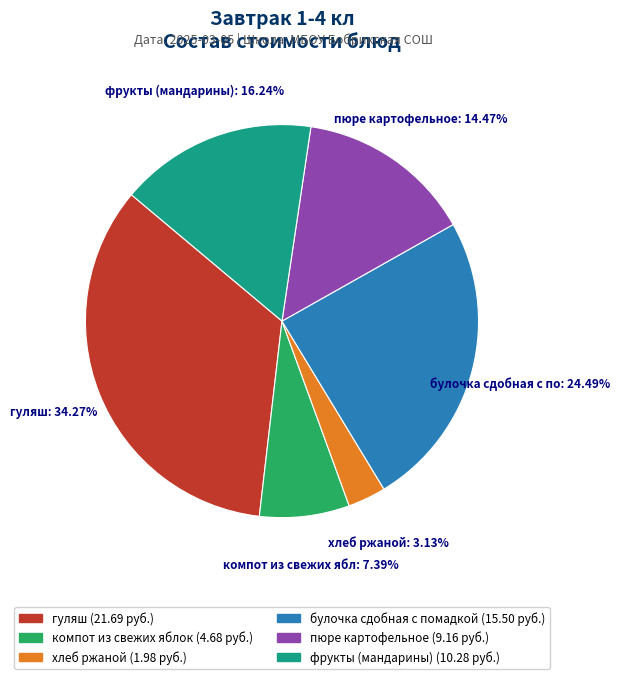

The гуляш slice represents 34% of the pie. True or false?

True